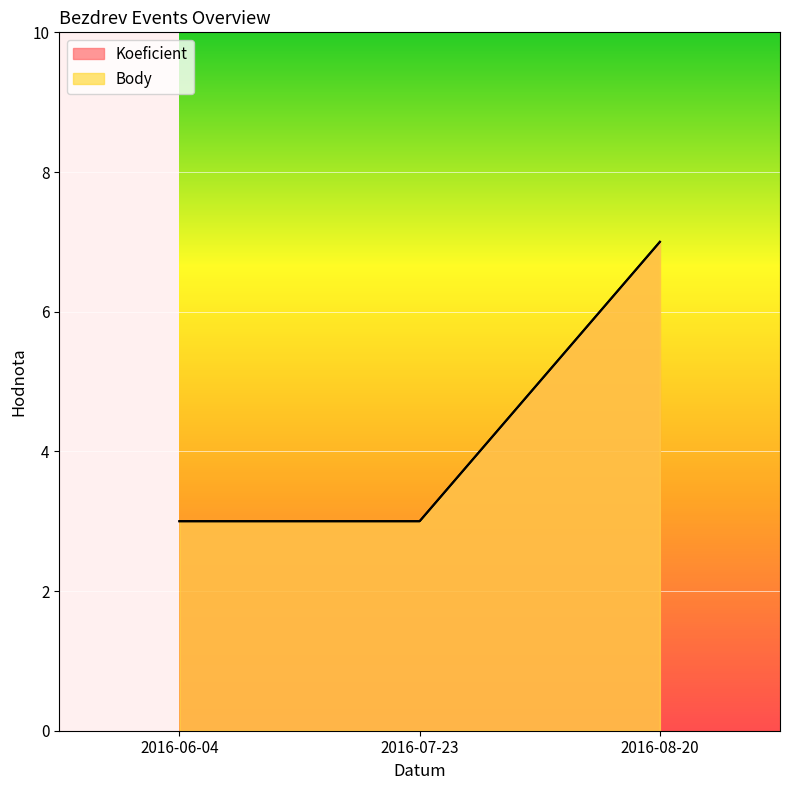

What are all the series names shown in the legend?

Koeficient, Body